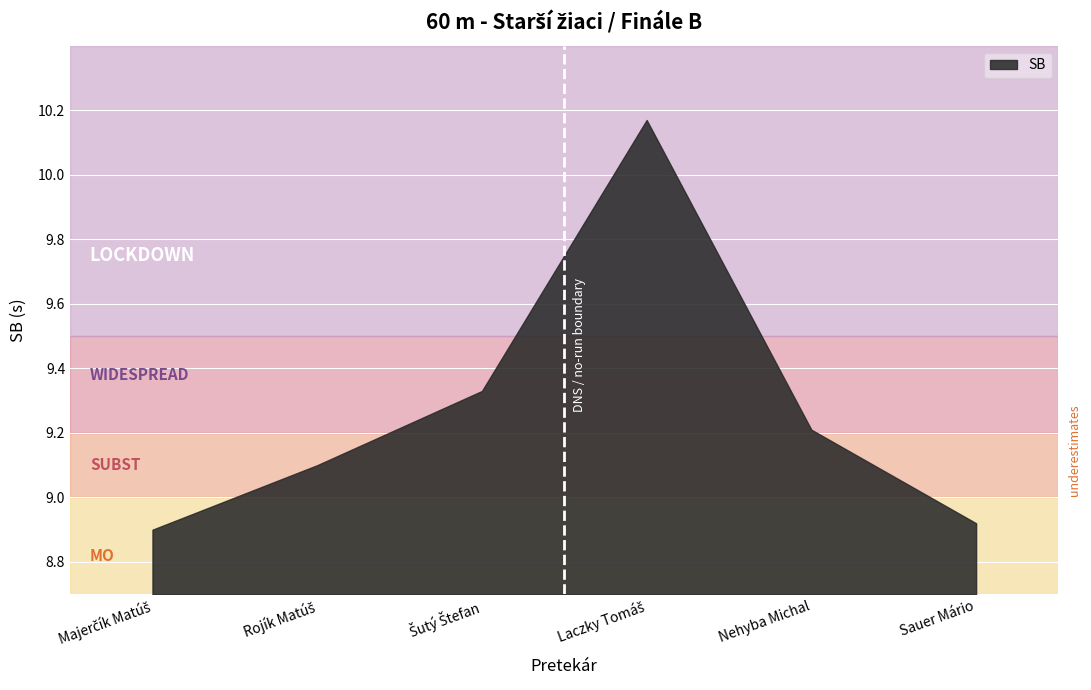

How many categories are shown in the chart?

6